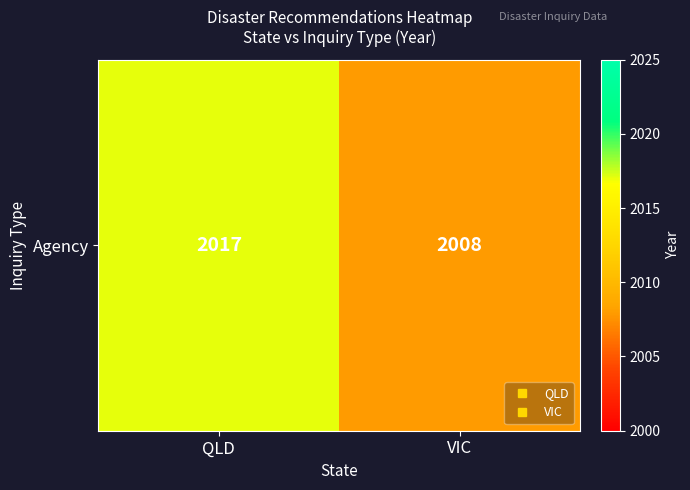

At which category does the chart reach its peak across all series?

QLD